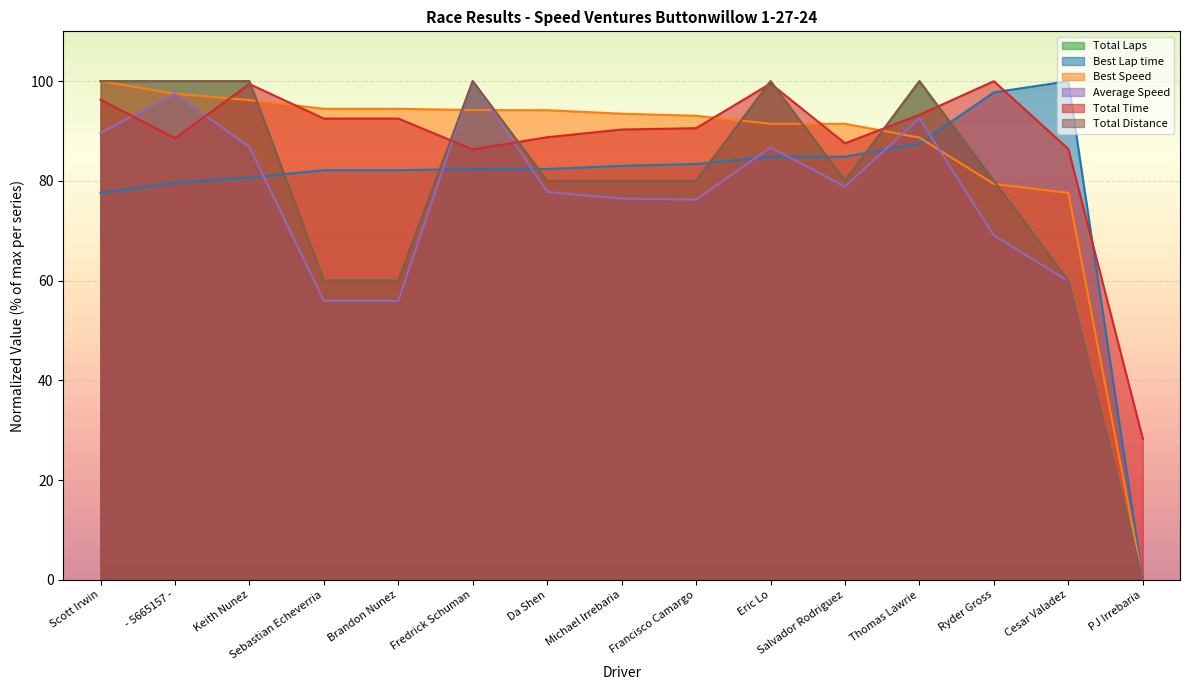

How many data points does each series have?

15